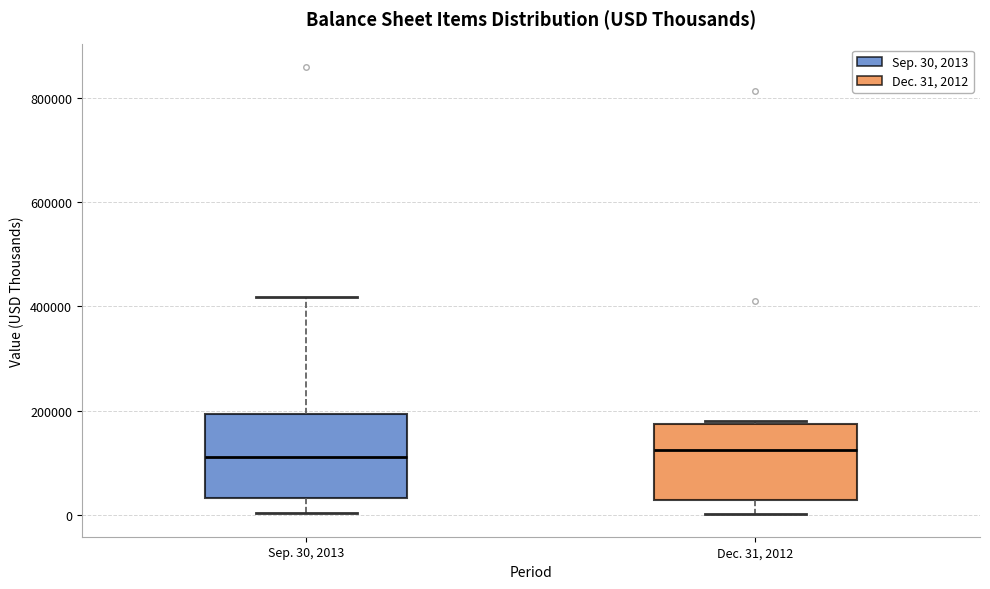

Where is the upper edge of the box for Sep. 30, 2013 on the y-axis? The values are not printed on the chart, so give them approximately, as read against the axis.

200000